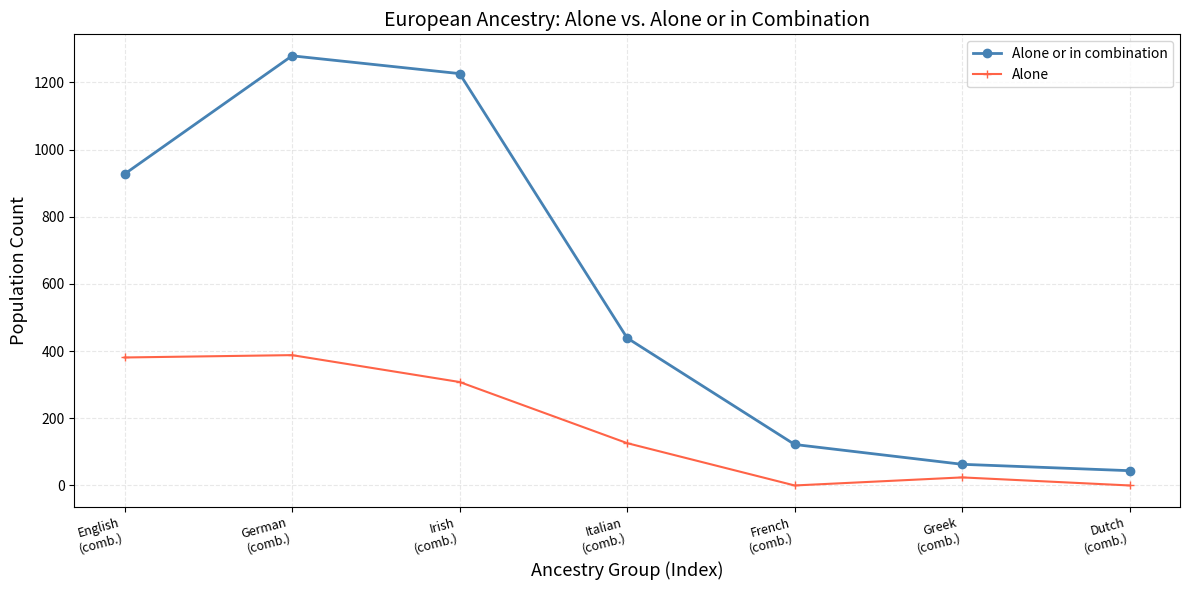

Is it true that Alone equals 123 at Irish
(comb.)?

False